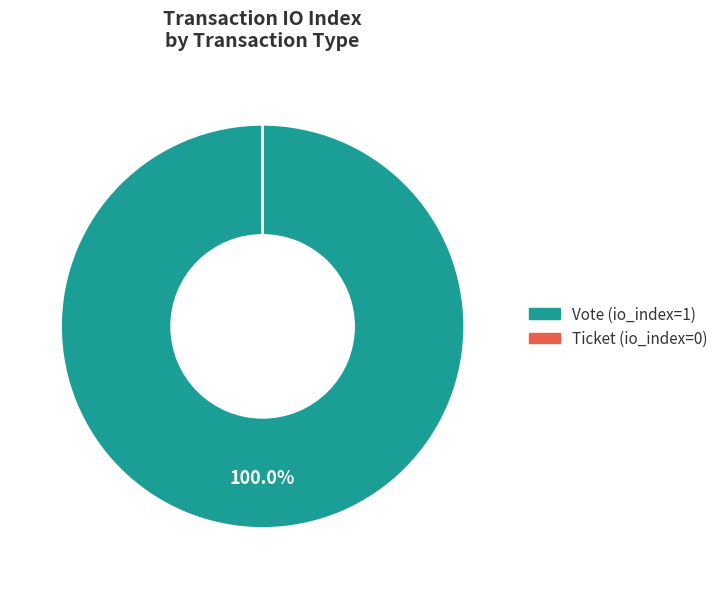

Combined, do Ticket (io_index=0) and Vote (io_index=1) account for over 50%?

Yes